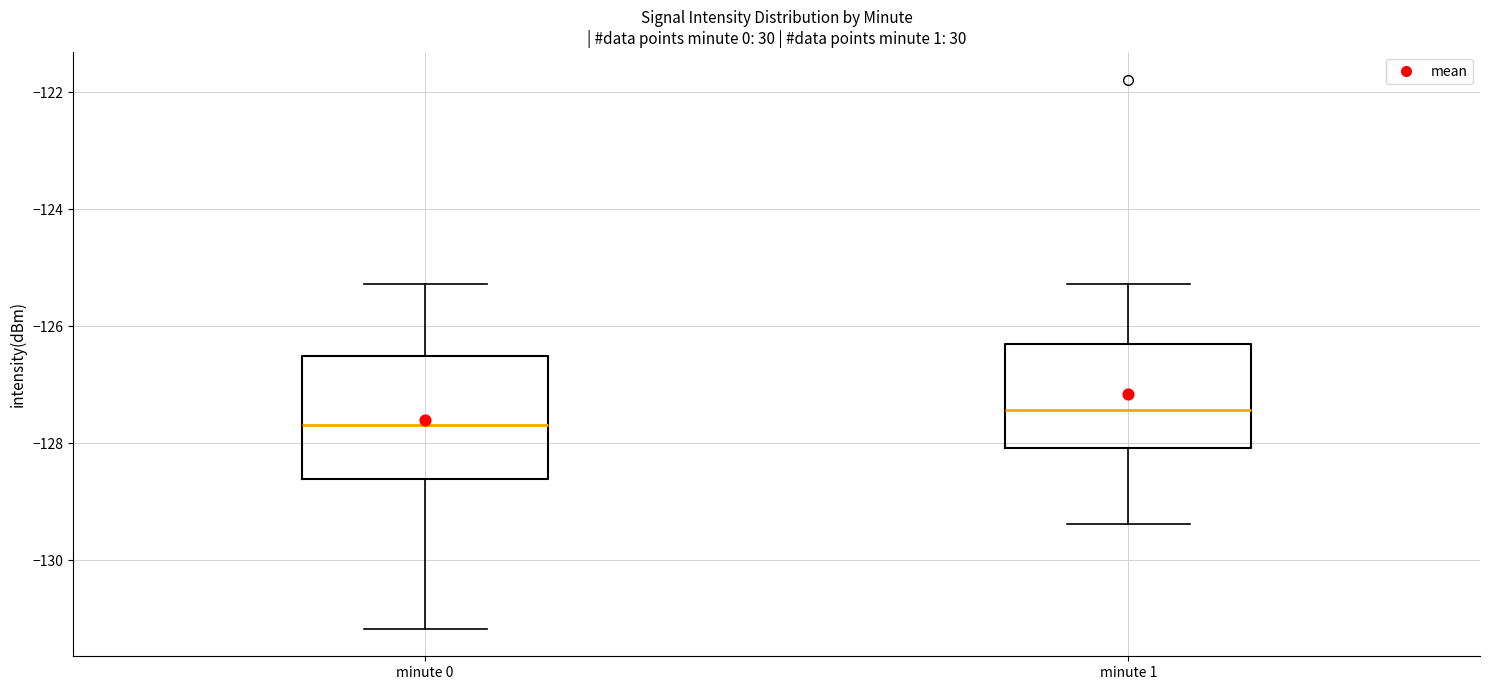

Which box's median line is the lowest?

minute 0